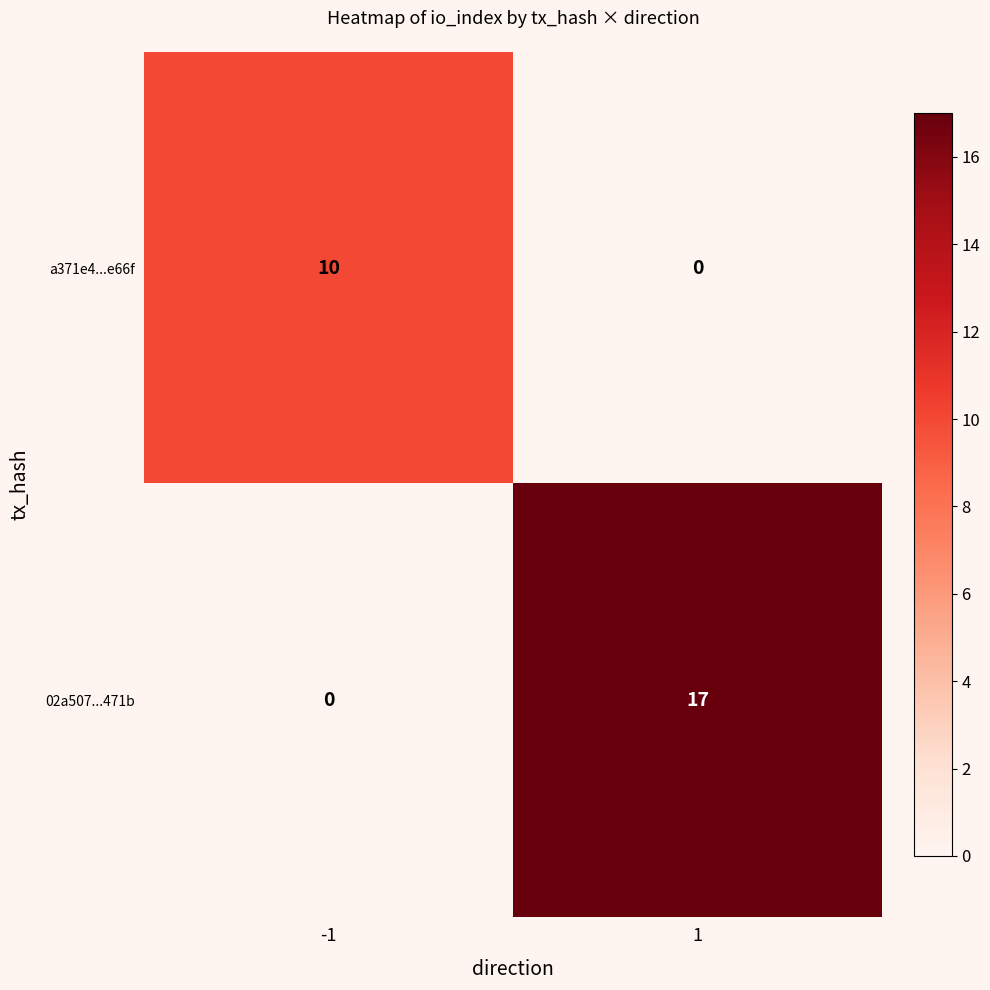

Which series changed the most between -1 and 1?

02a507...471b